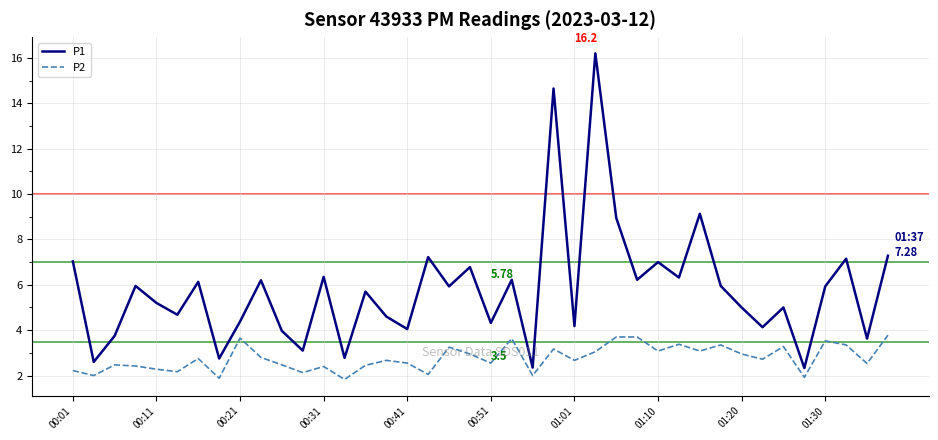

Does the chart have visible grid lines?

Yes